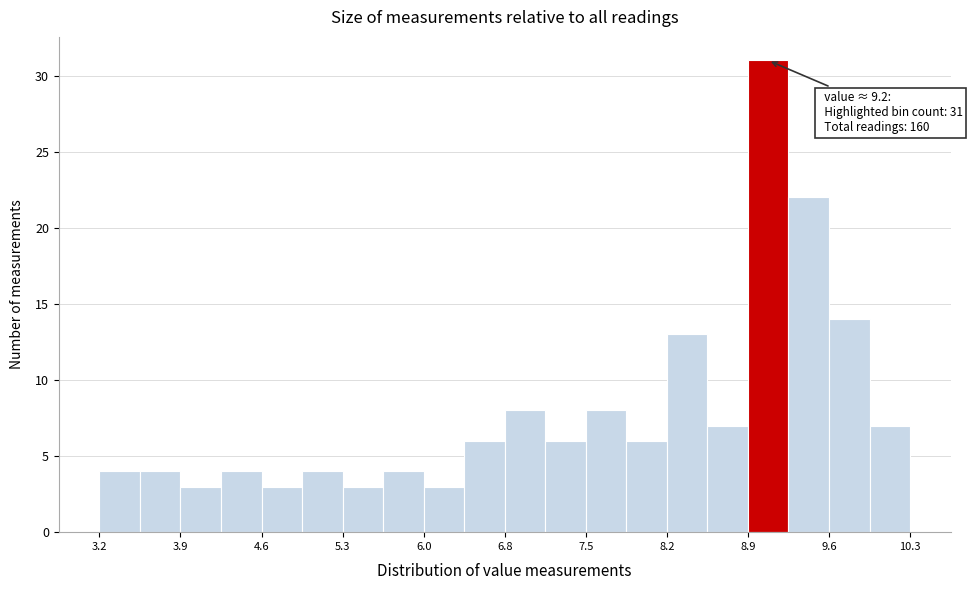

Read against the x-axis, roughly where is the centre of the tallest bar?

9.1